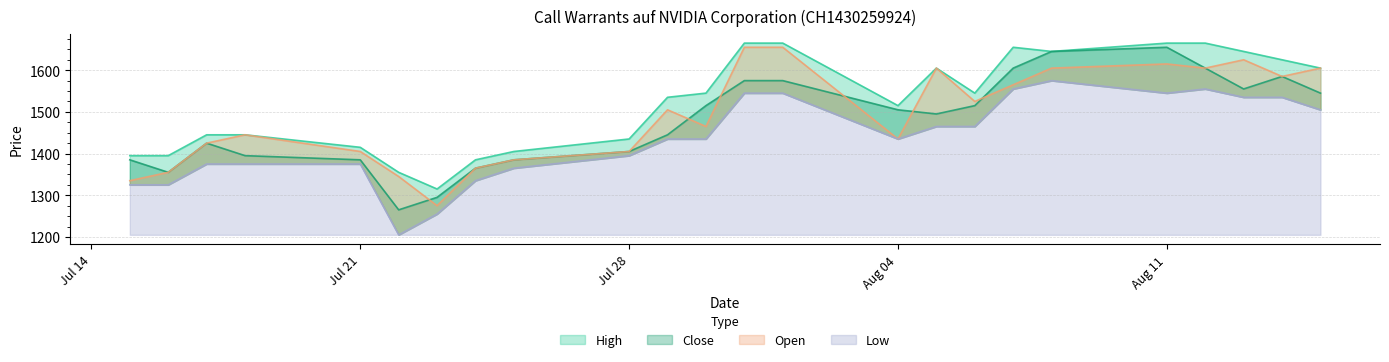

True or false: Open and Low intersect in this chart.

False